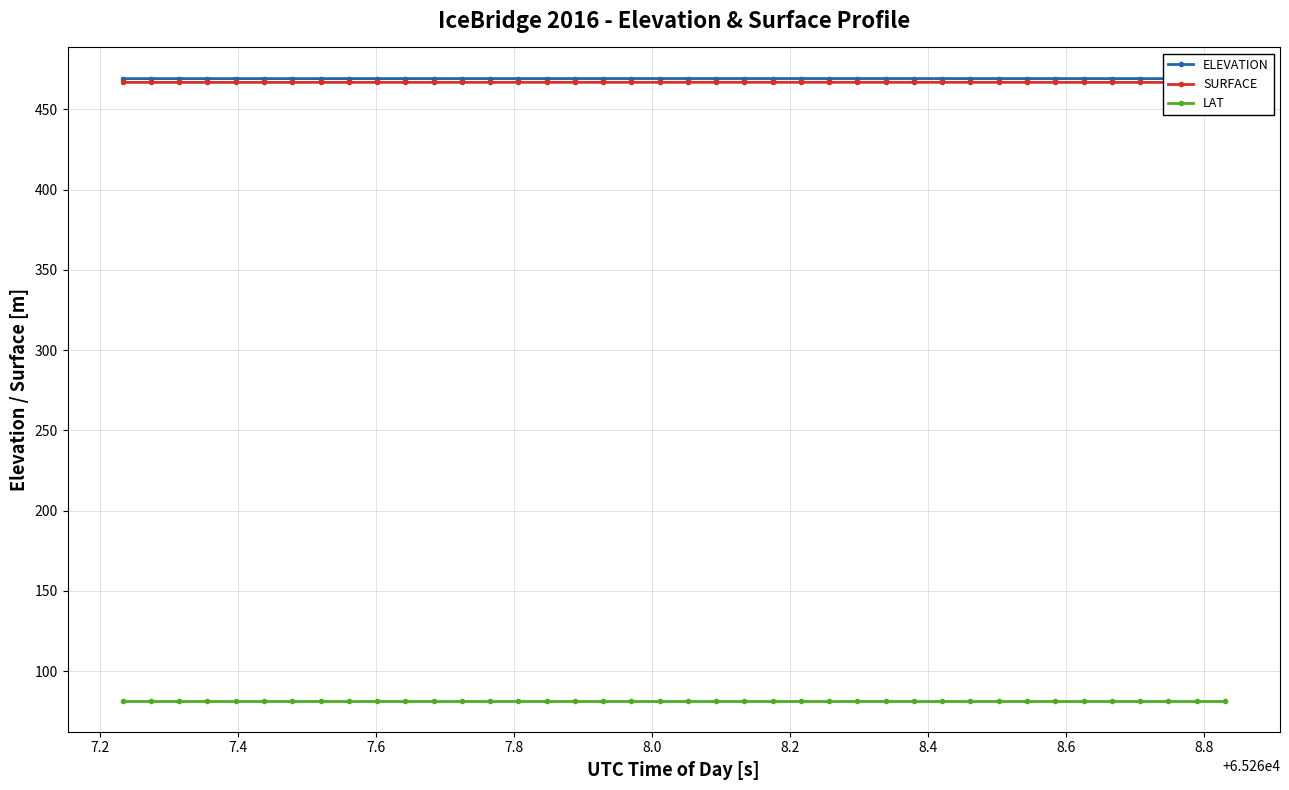

At how many categories does at least one series exceed 220?

40